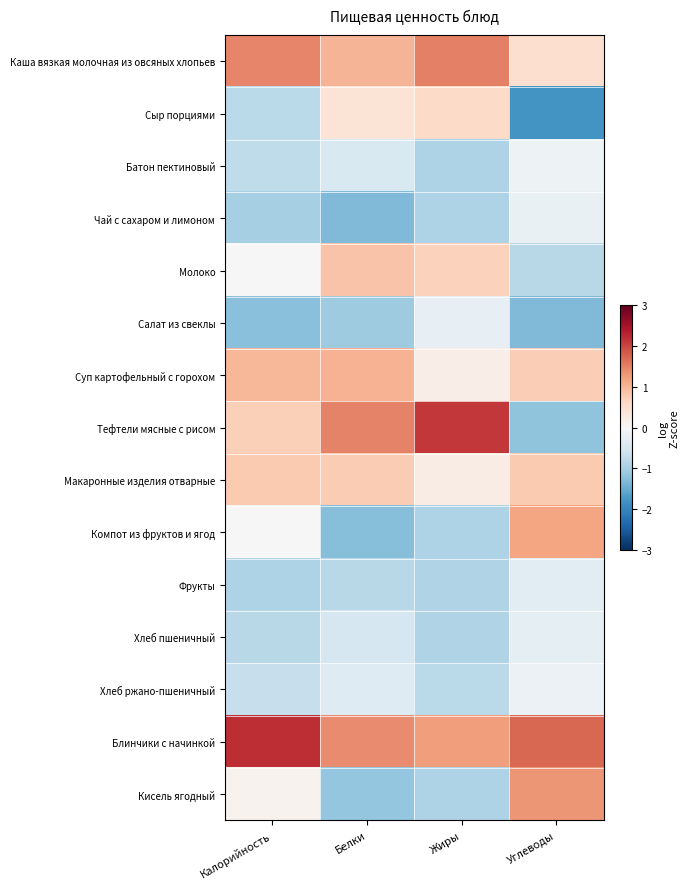

At which category is the sum across all series the highest?

Белки